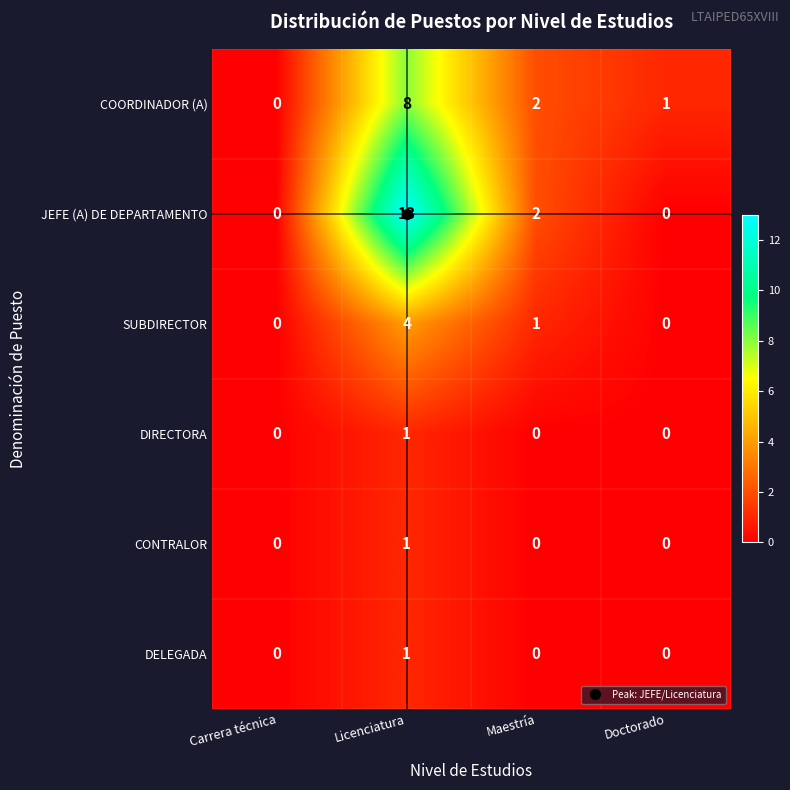

The value of JEFE (A) DE DEPARTAMENTO at Licenciatura is 13. True or false?

True